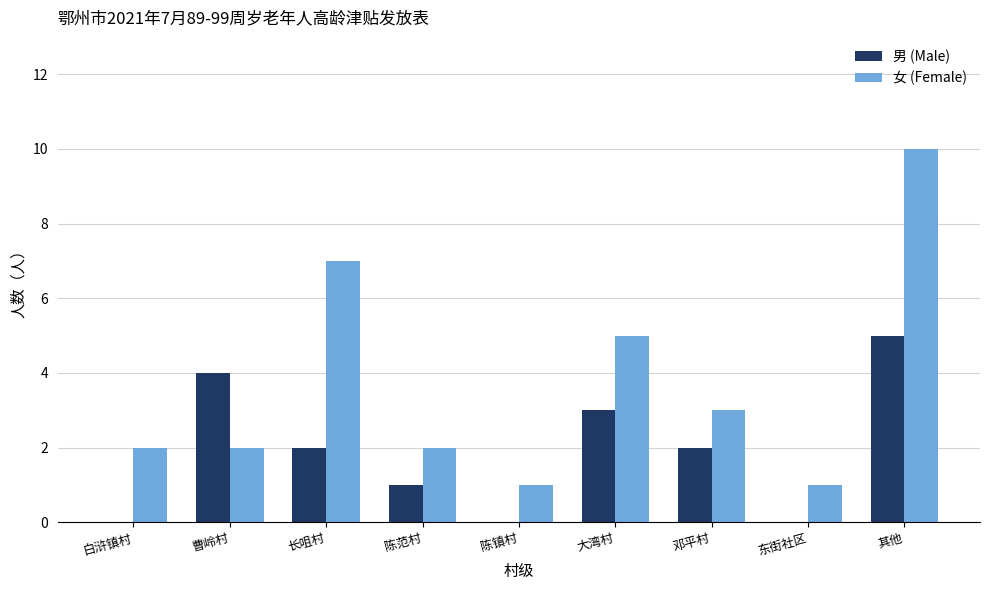

What are all the series names shown in the legend?

男 (Male), 女 (Female)